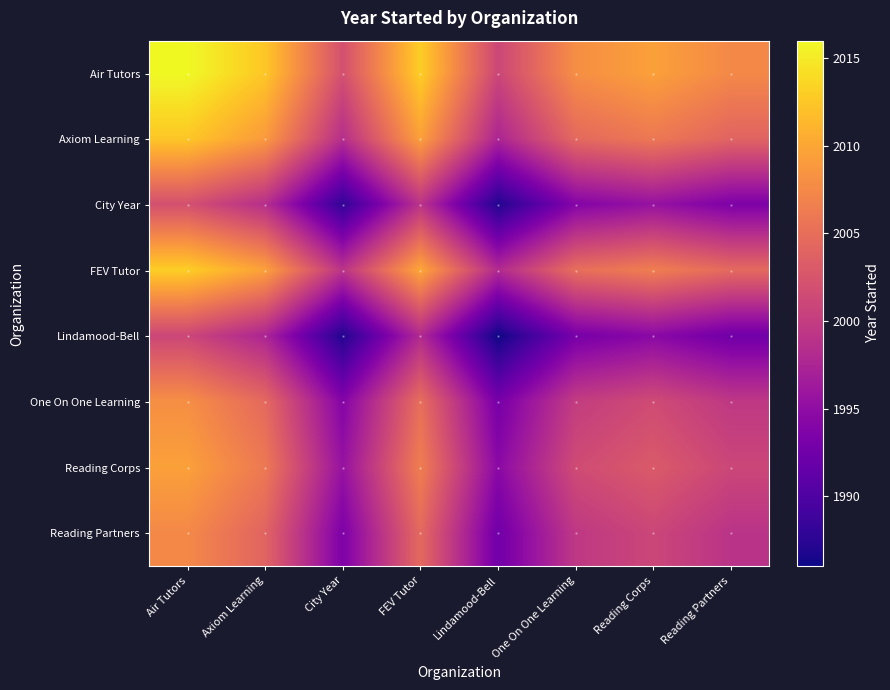

Between One On One Learning and Reading Corps, which is larger?

Reading Corps